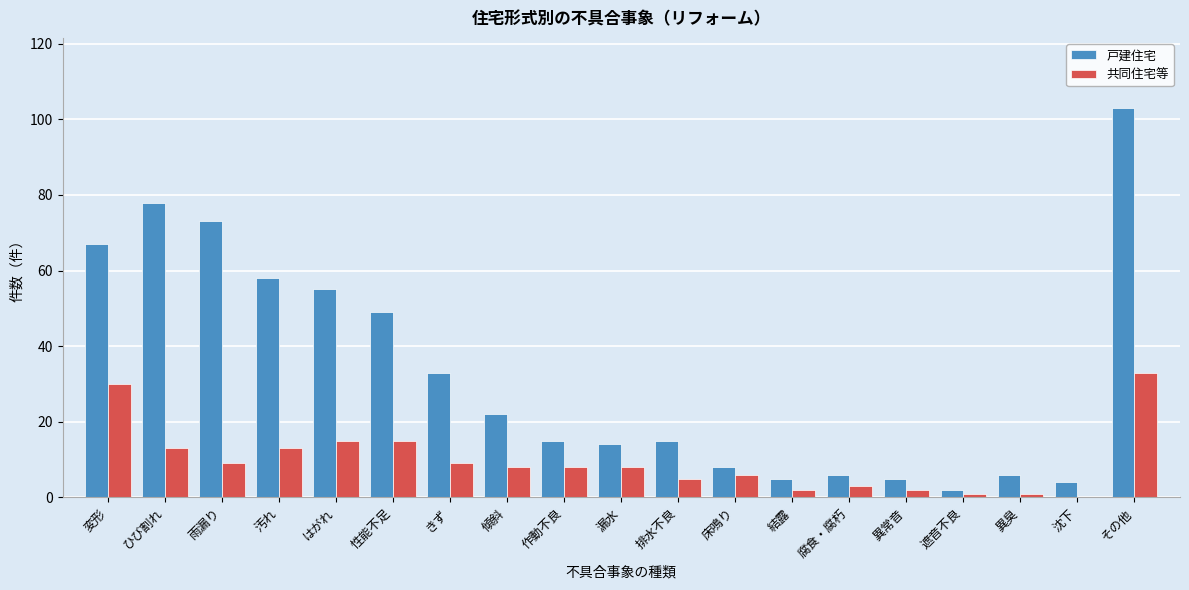

What is the greatest value displayed?

103